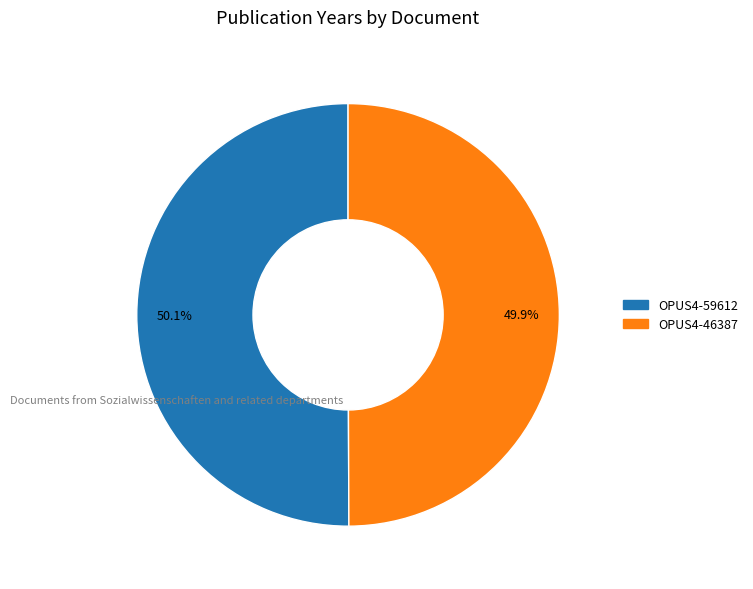

How many slices are in this pie chart?

2